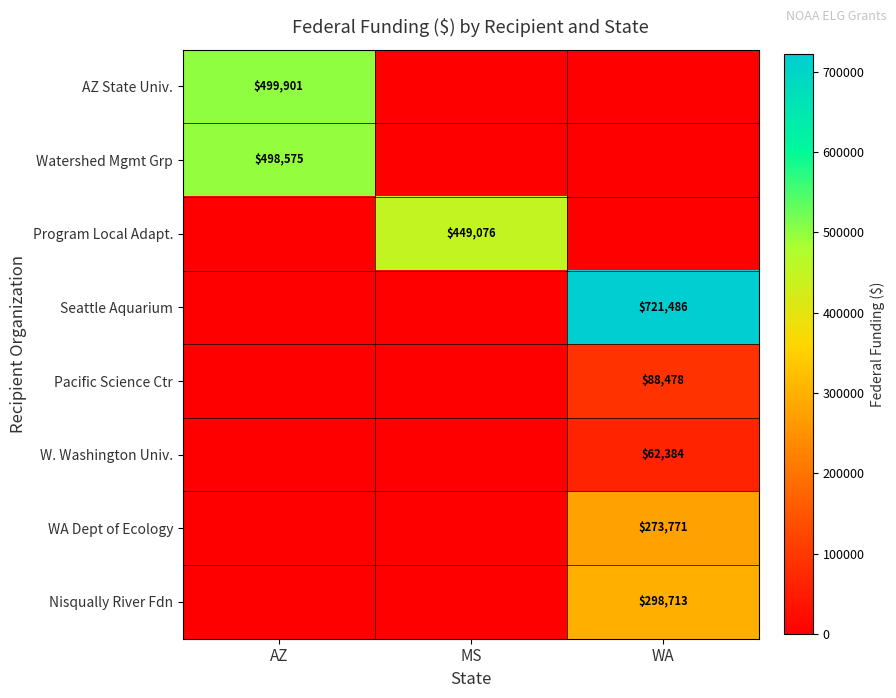

Is it true that Program Local Adapt. equals 109590 at MS?

False